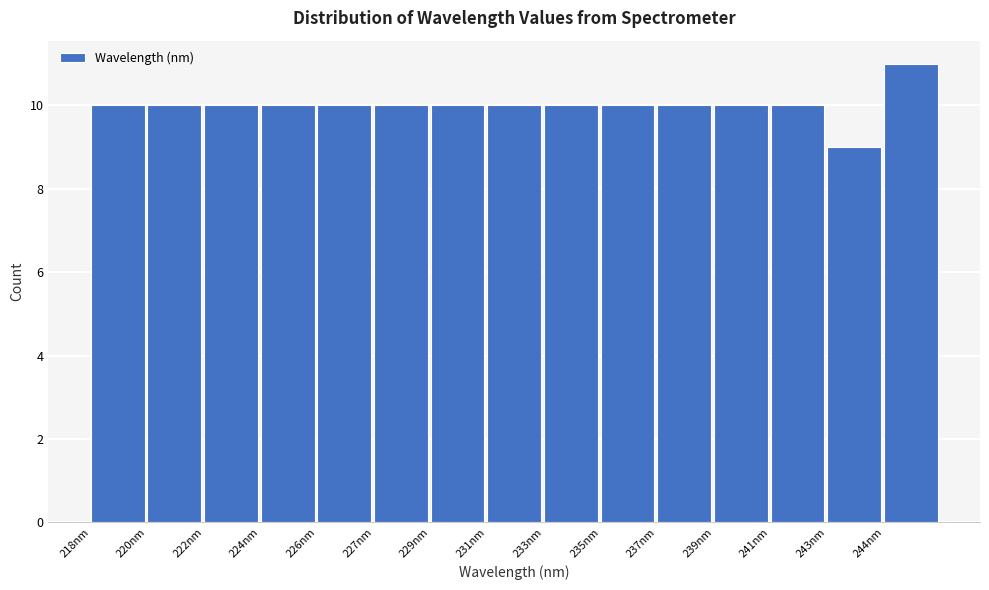

Reading left to right, extract all data points from this chart.

218nm=10	220nm=10	222nm=10	224nm=10	226nm=10	227nm=10	229nm=10	231nm=10	233nm=10	235nm=10	237nm=10	239nm=10	241nm=10	243nm=9	244nm=11